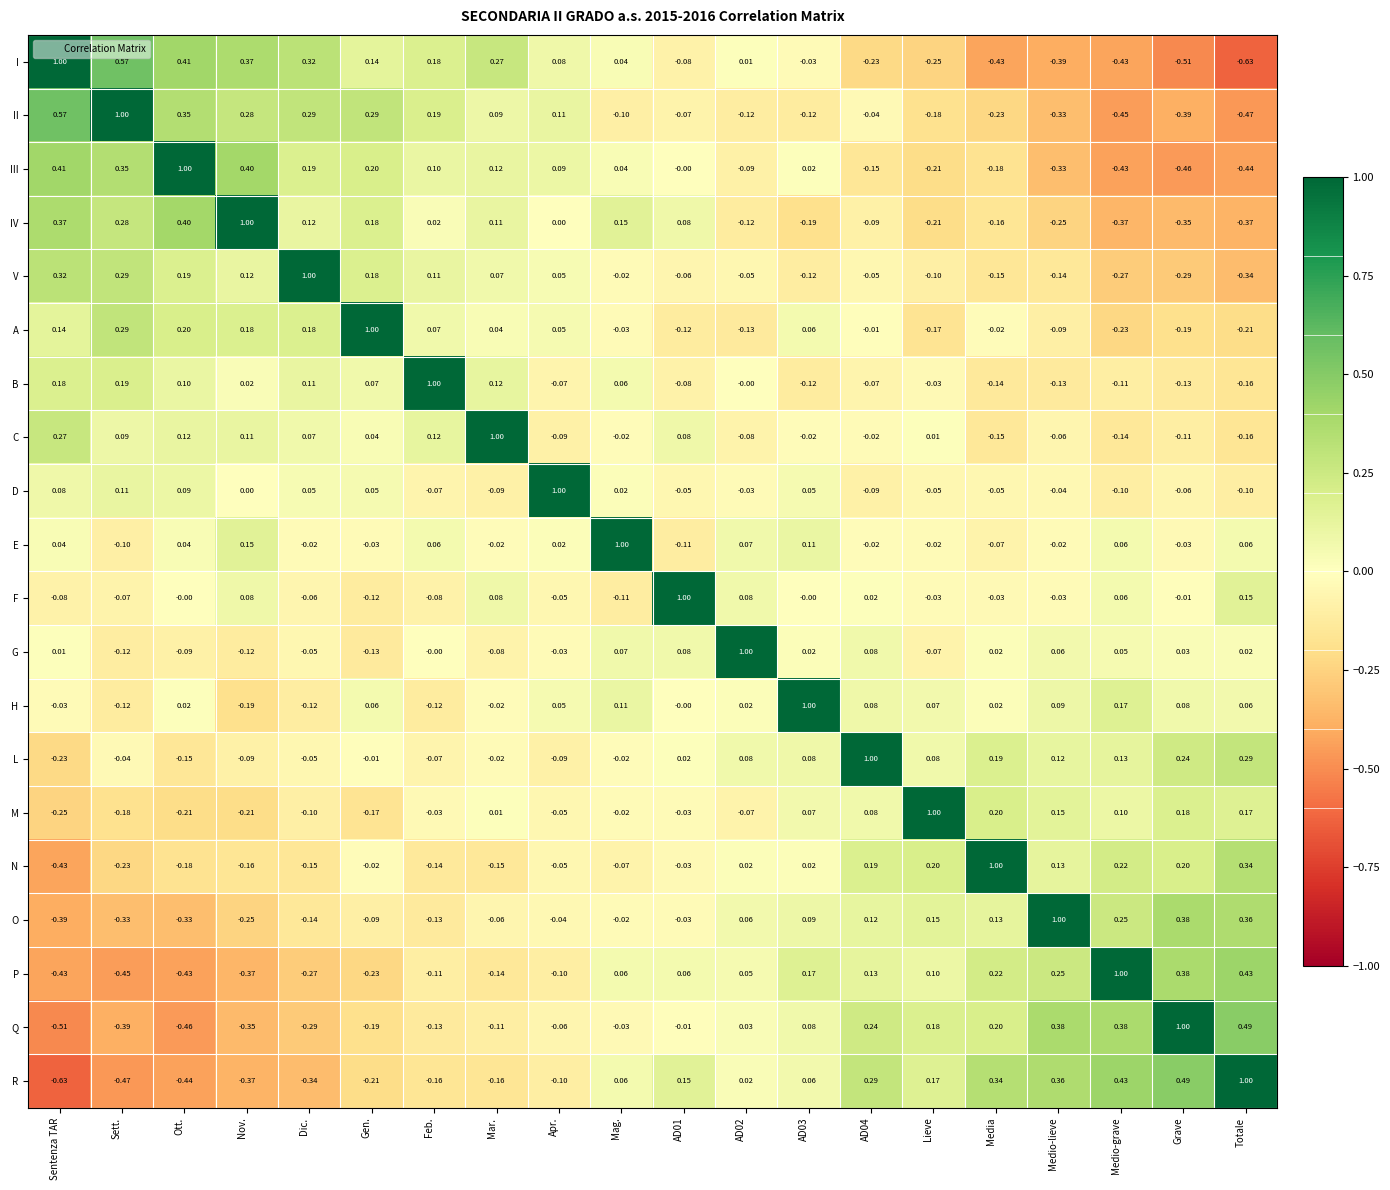

At which label does C reach its minimum?

Totale